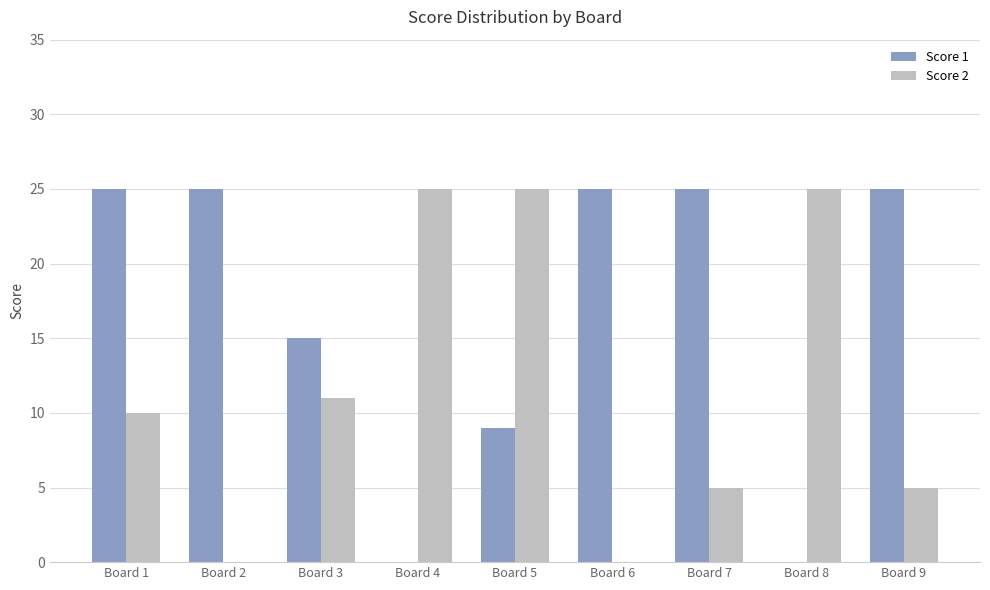

What is the sum of the Score 2 values at Board 7 and Board 9?

10